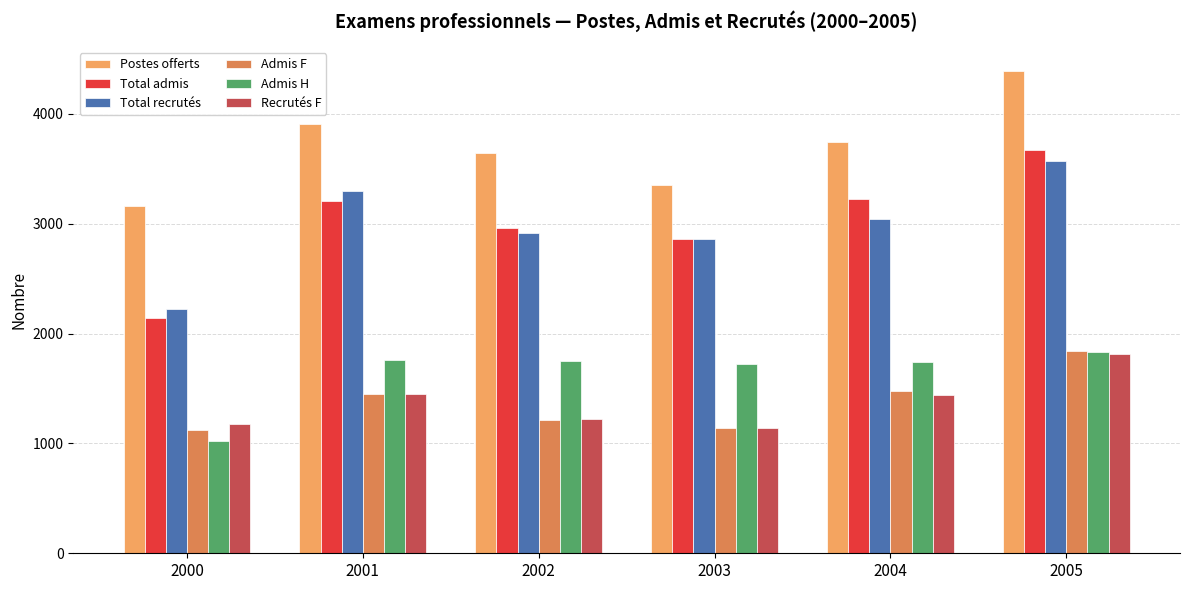

What is the sum of all Admis F values?

8248